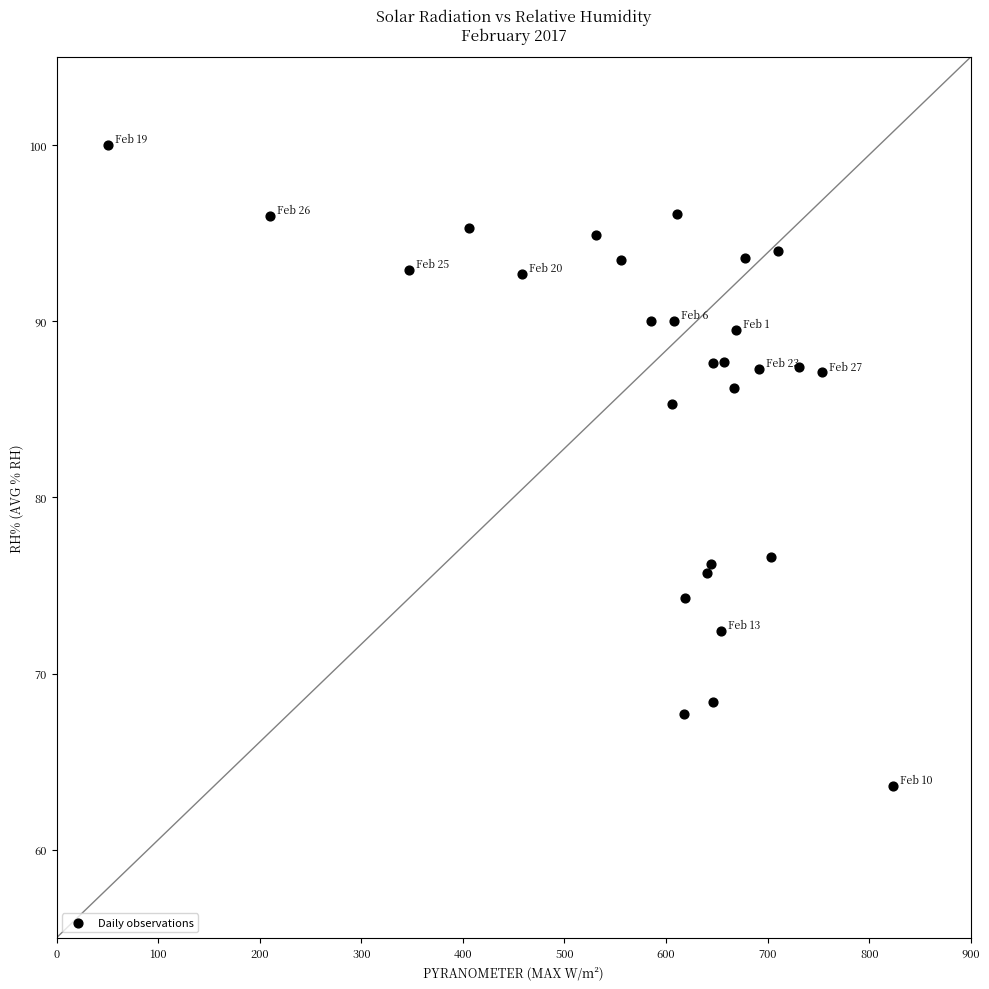

What is the range of X values (max minus min)?

772.7